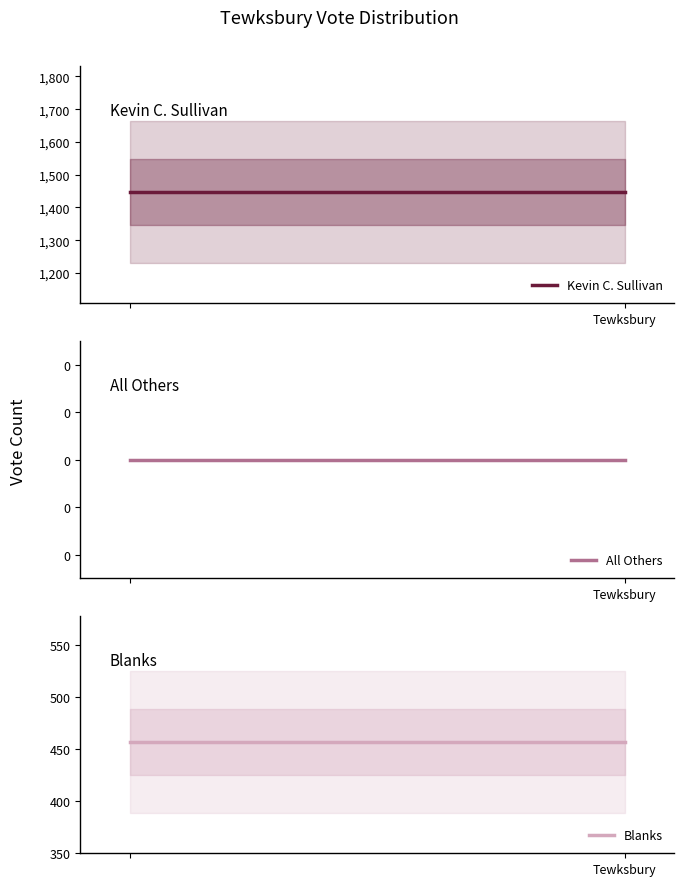

Does the chart have visible grid lines?

No